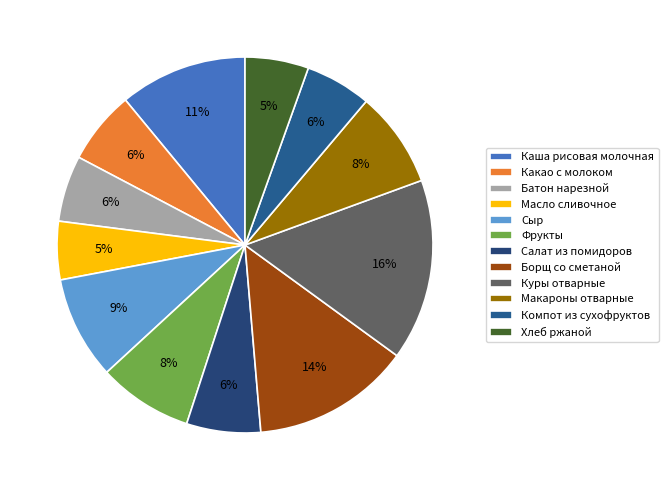

Count the number of slices in the pie.

12